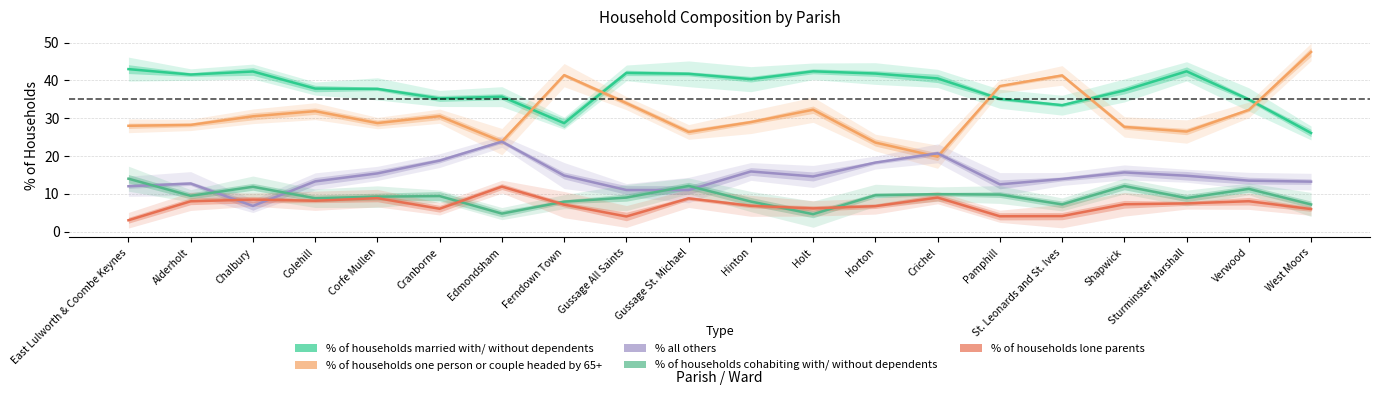

Where is % of households lone parents nearest to the value 7?

Ferndown Town